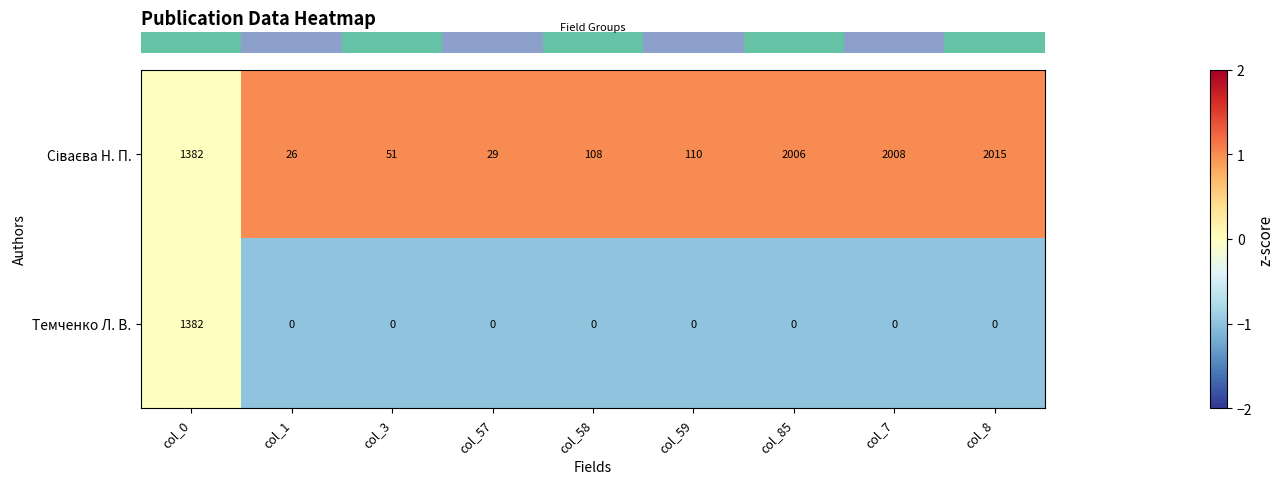

True or false: Темченко Л. В. has a value of -576 at col_3.

False